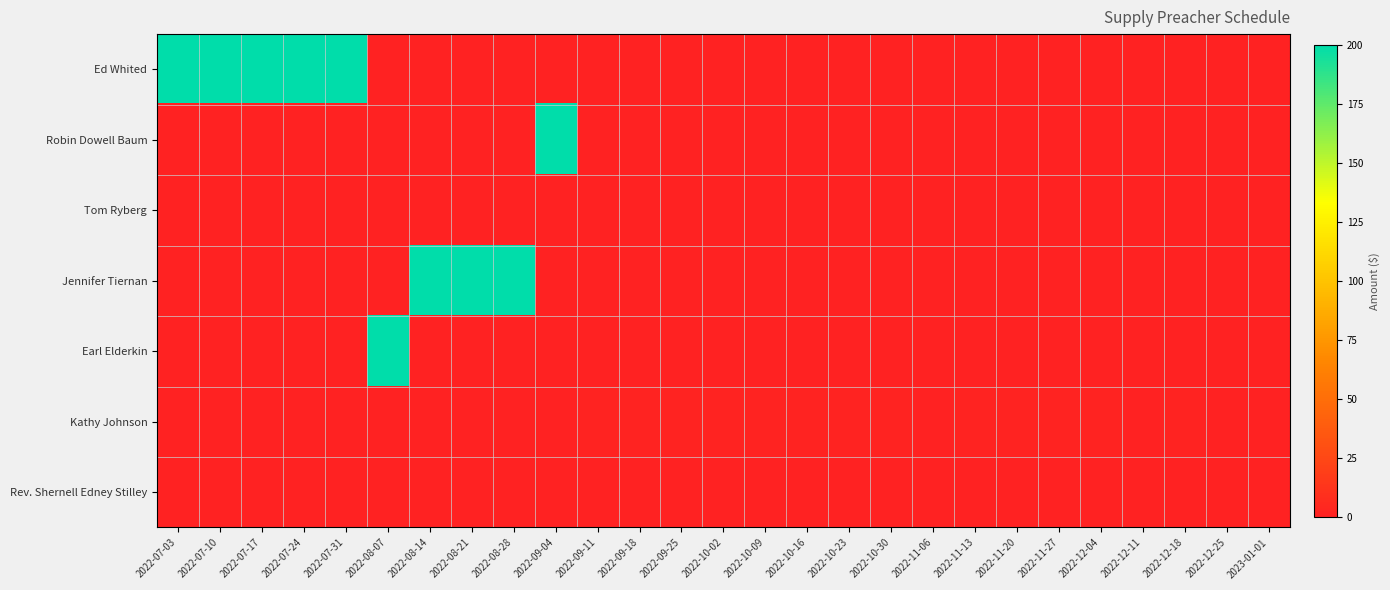

How many categories are shown in the chart?

27